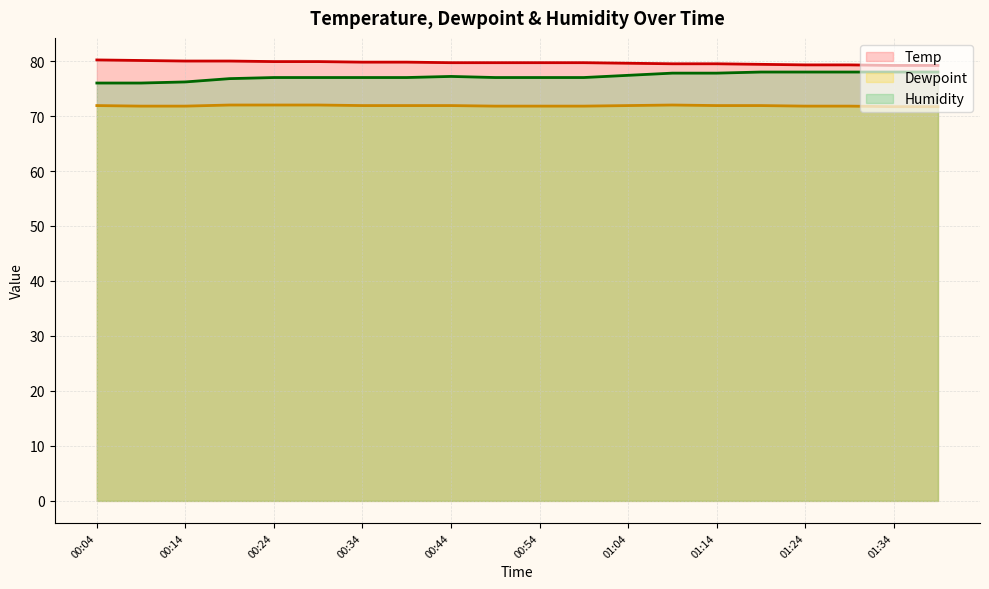

At which category does the chart reach its minimum across all series?

01:34